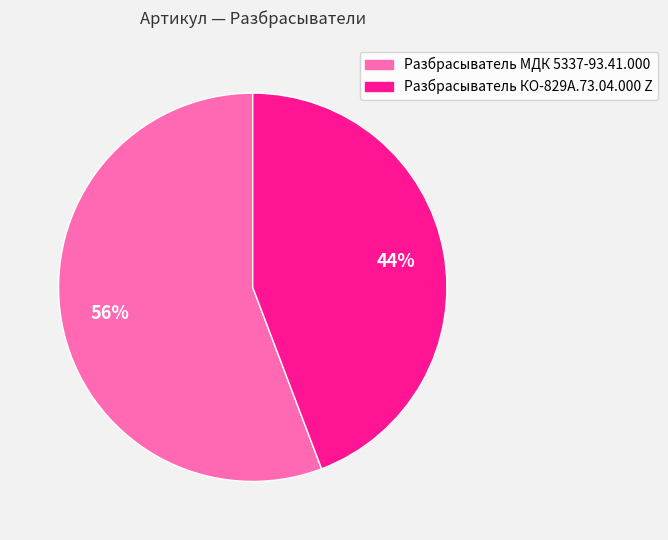

To the nearest percent, what is the combined percentage of Разбрасыватель МДК 5337-93.41.000 and Разбрасыватель КО-829А.73.04.000 Z?

100%